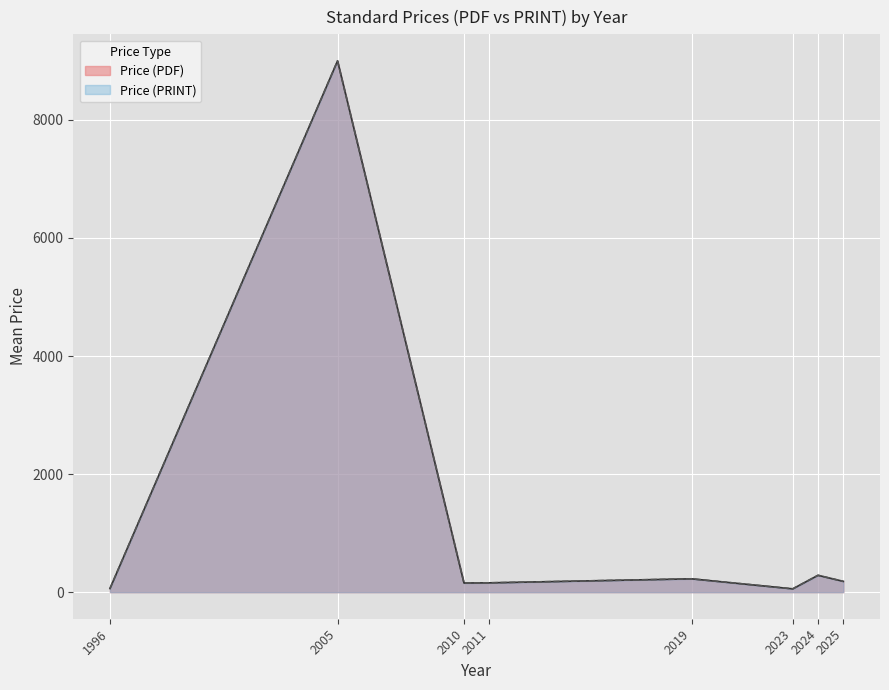

How many lines are shown in the chart?

2